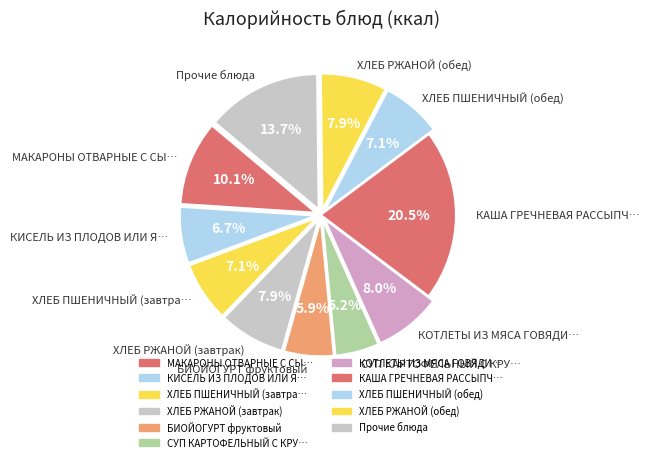

Which category has the biggest portion of the pie?

КАША ГРЕЧНЕВАЯ РАССЫПЧАТАЯ